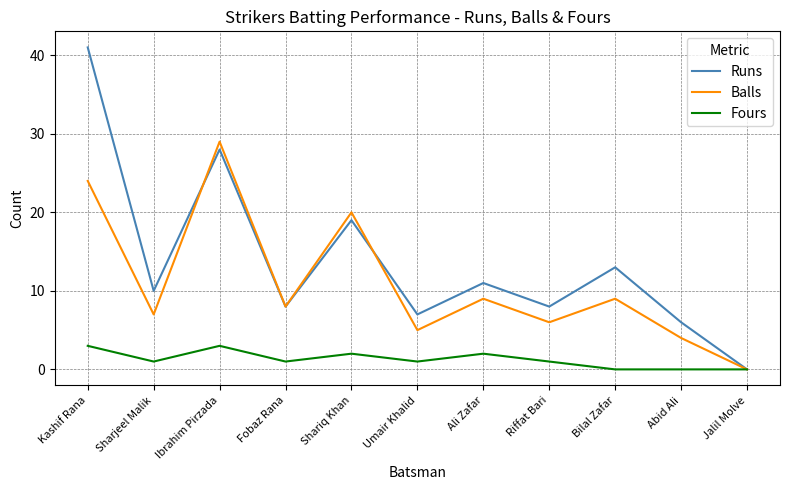

Which category has the highest value across all series?

Kashif Rana